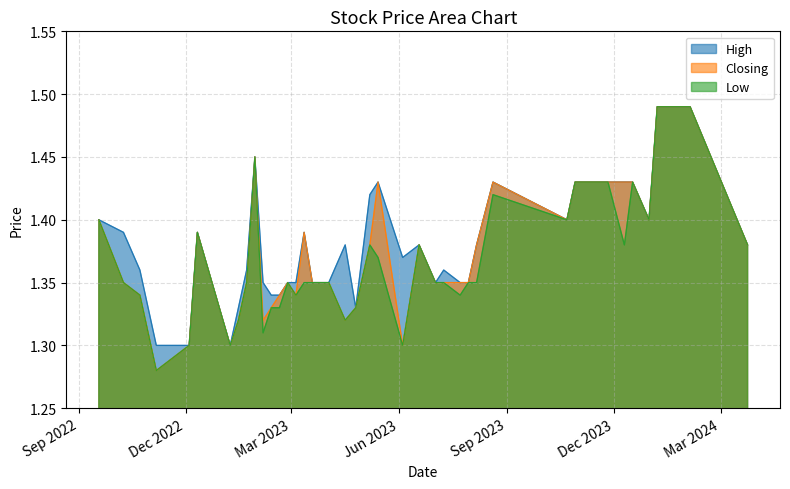

What is the average value of the Low series?

1.4